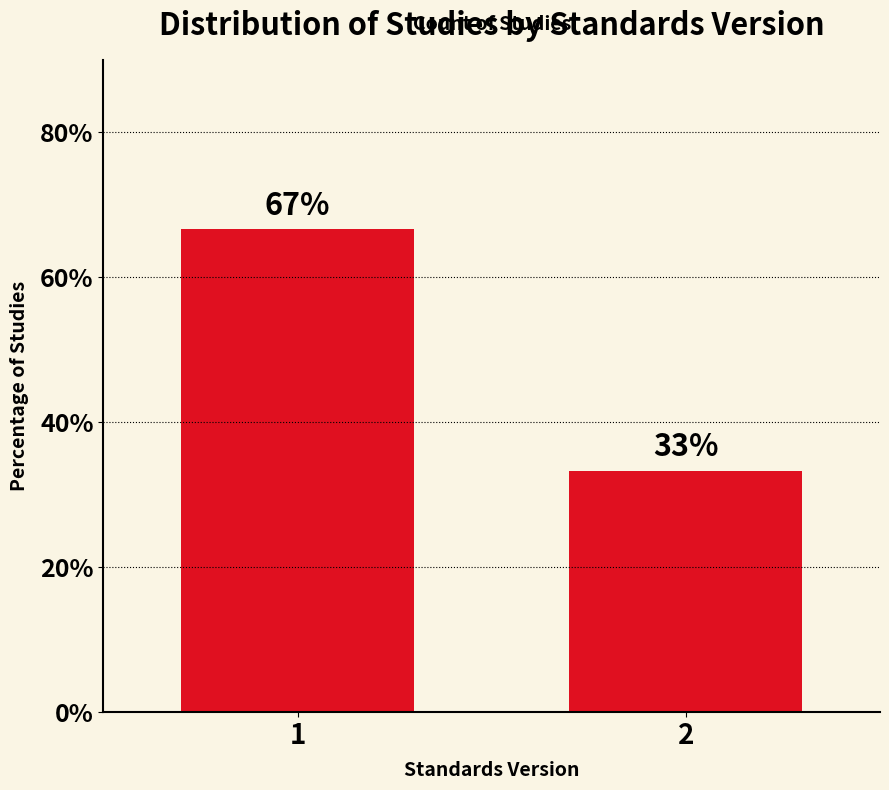

The value at 1 is 33.4. True or false?

False